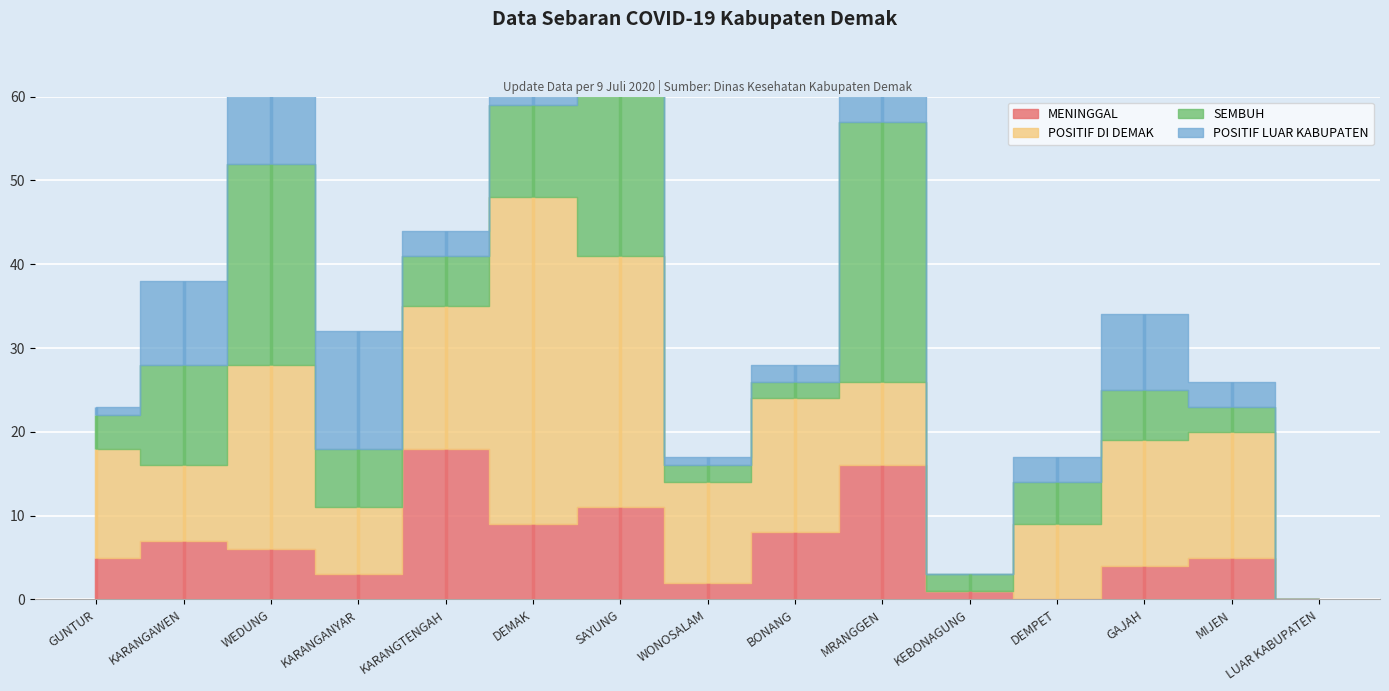

Which series ends up on top after the final intersection of SEMBUH and MENINGGAL?

MENINGGAL